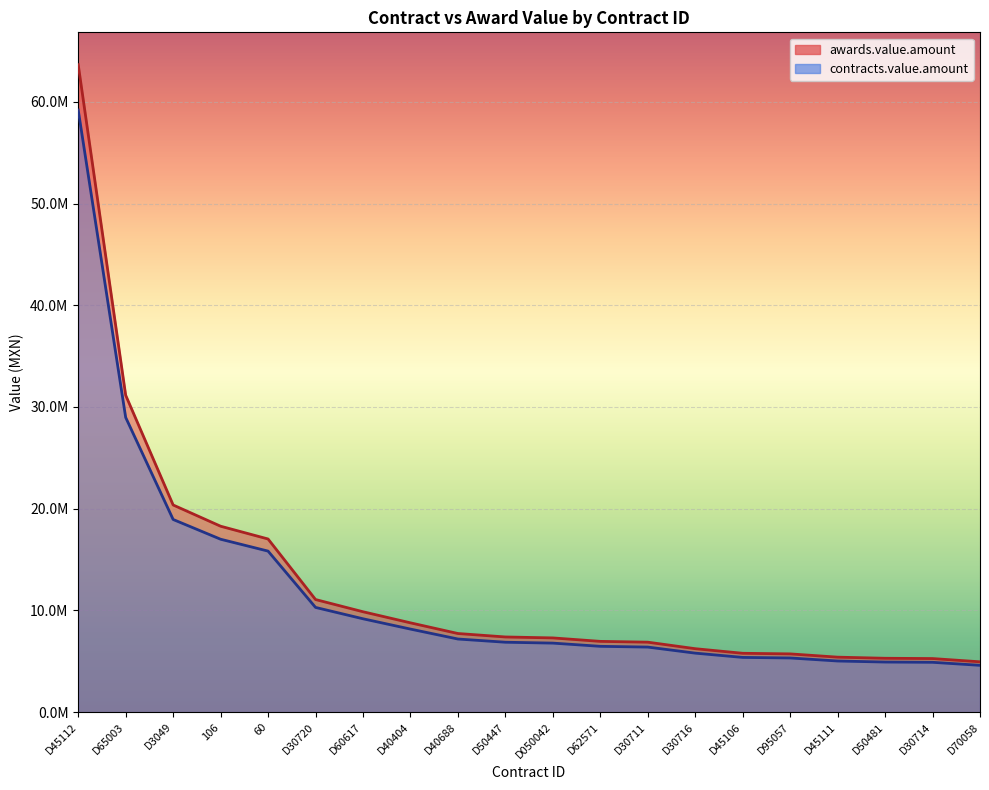

True or false: contracts.value.amount has more than 0 interior local peaks.

False